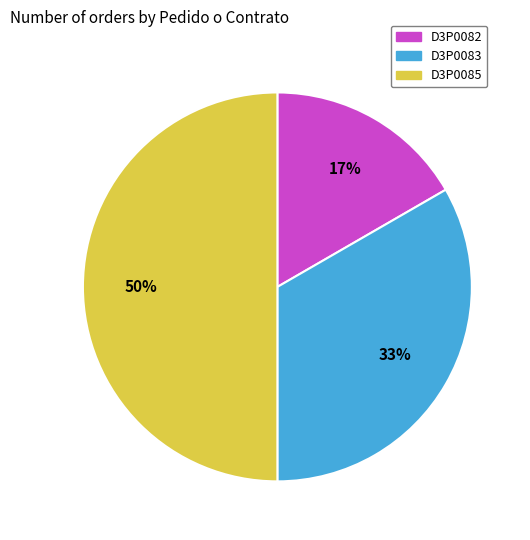

To the nearest percent, what is the combined percentage of D3P0083 and D3P0082?

50%